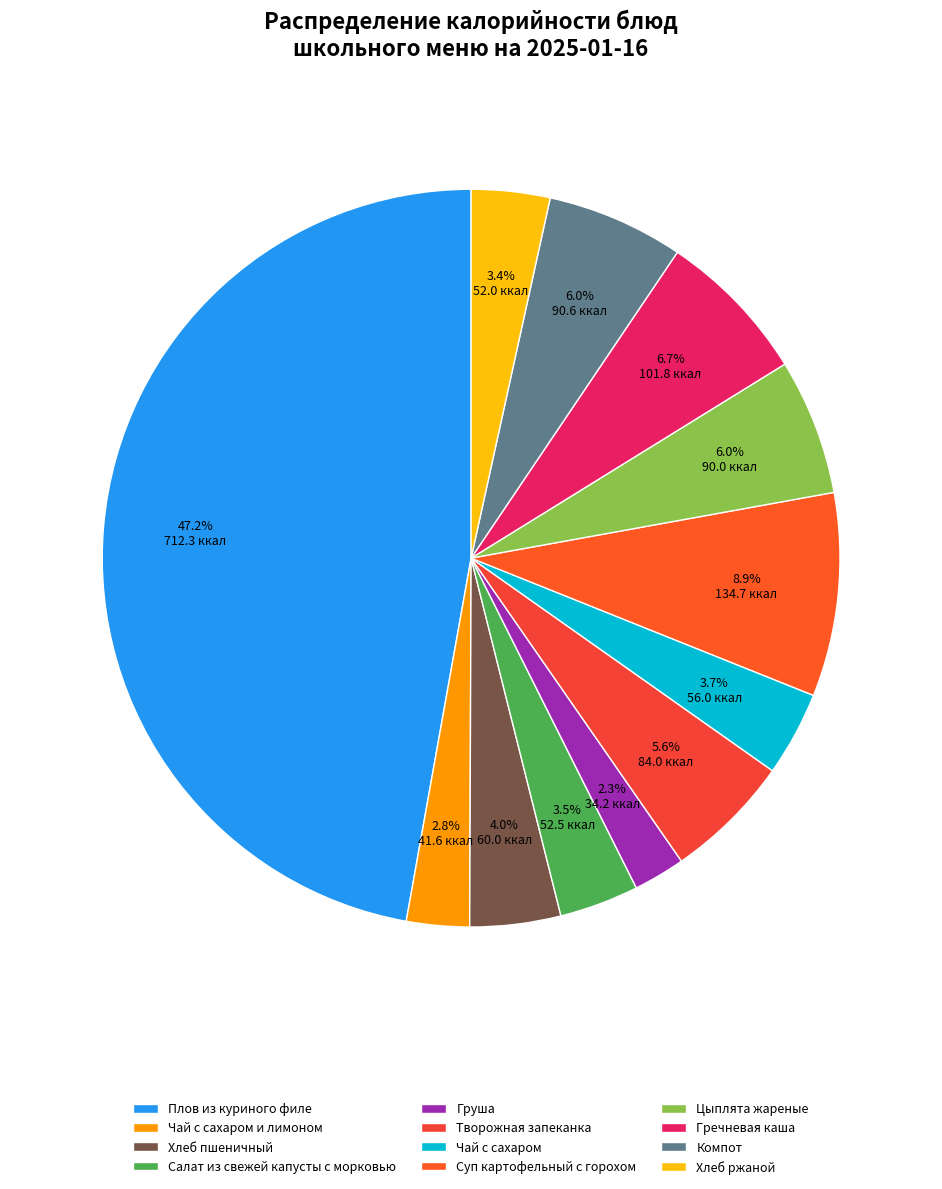

What is the largest slice in the pie chart?

Плов из куриного филе